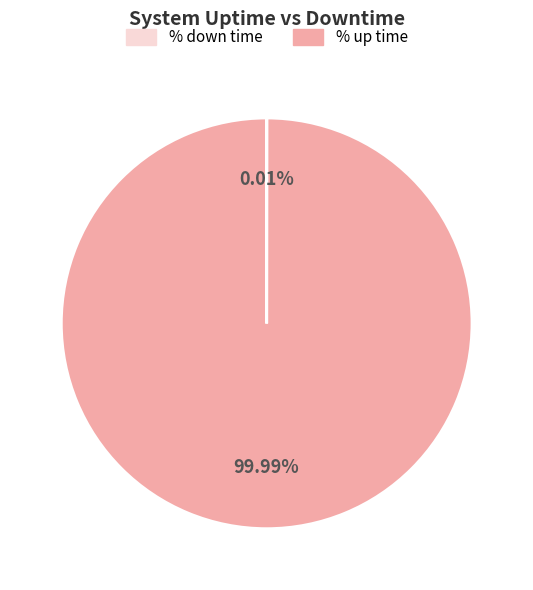

Is there a majority slice in this chart?

Yes